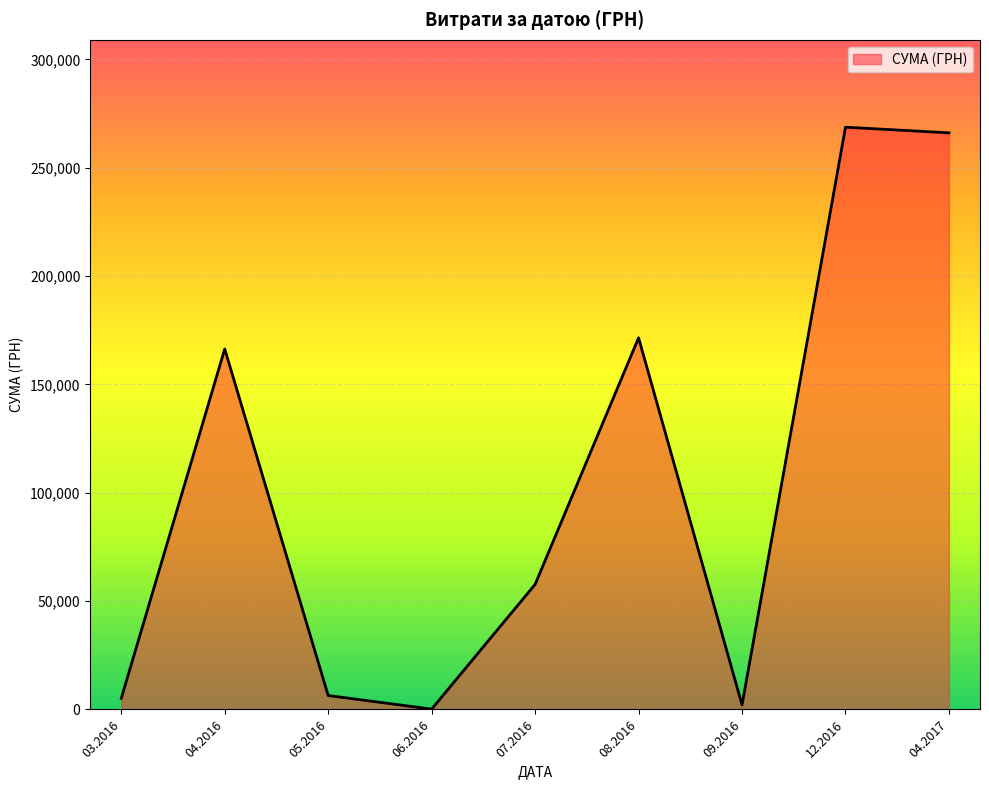

What is the change in value from 07.2016 to 04.2017?

+208408.2